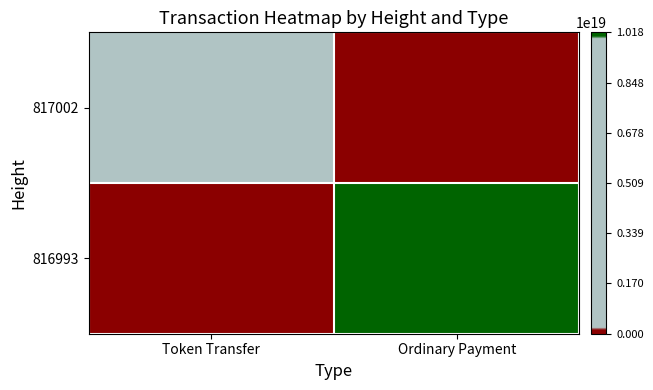

At which category does the chart reach its peak across all series?

Ordinary Payment